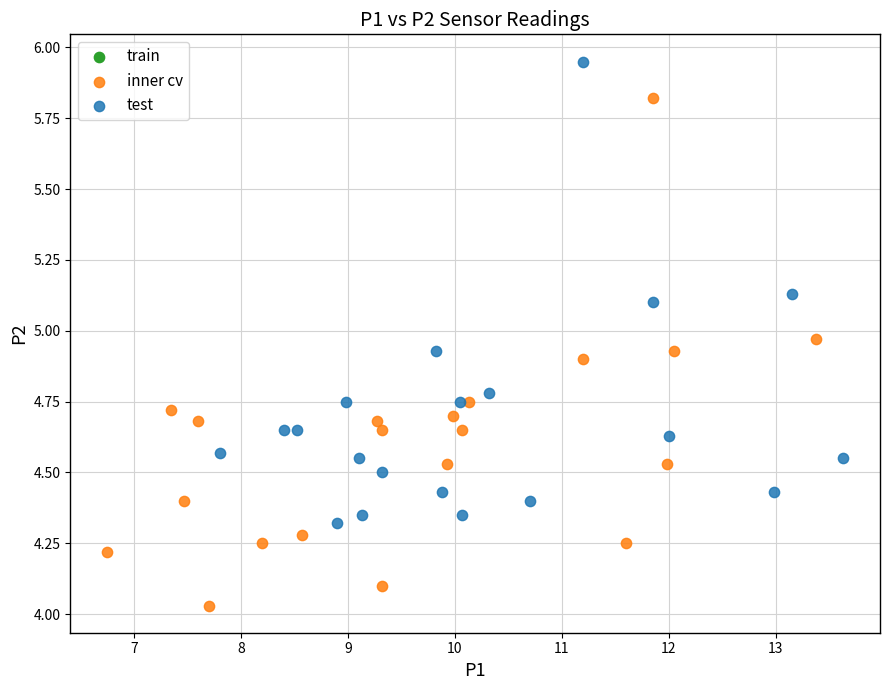

Which series reaches the minimum Y coordinate?

inner cv